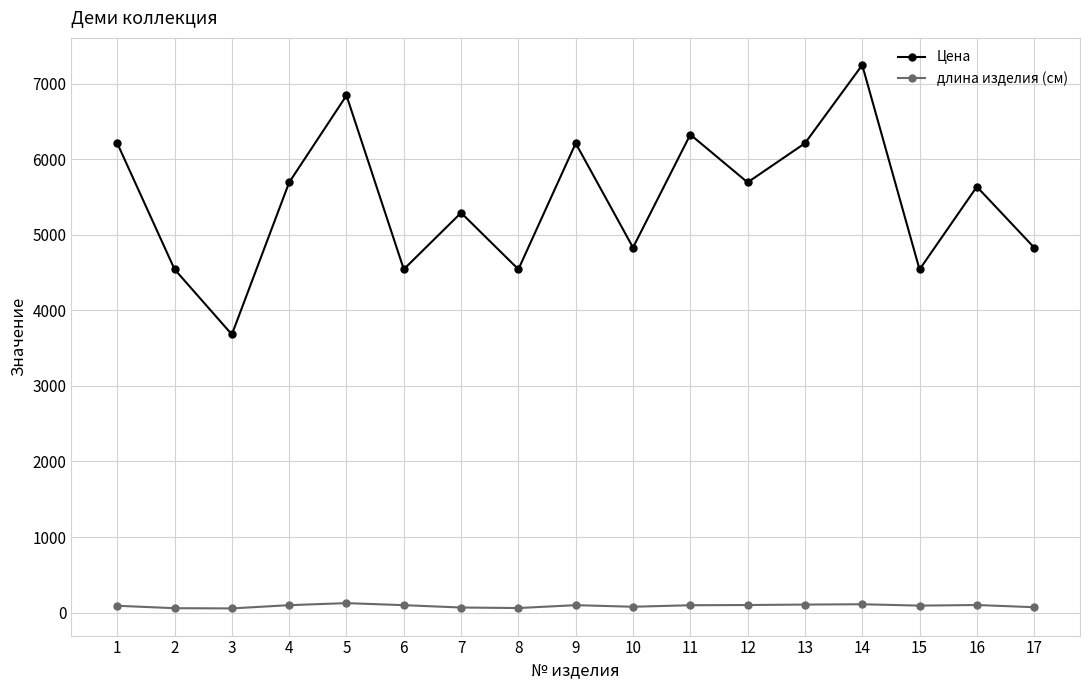

How many lines are shown in the chart?

2